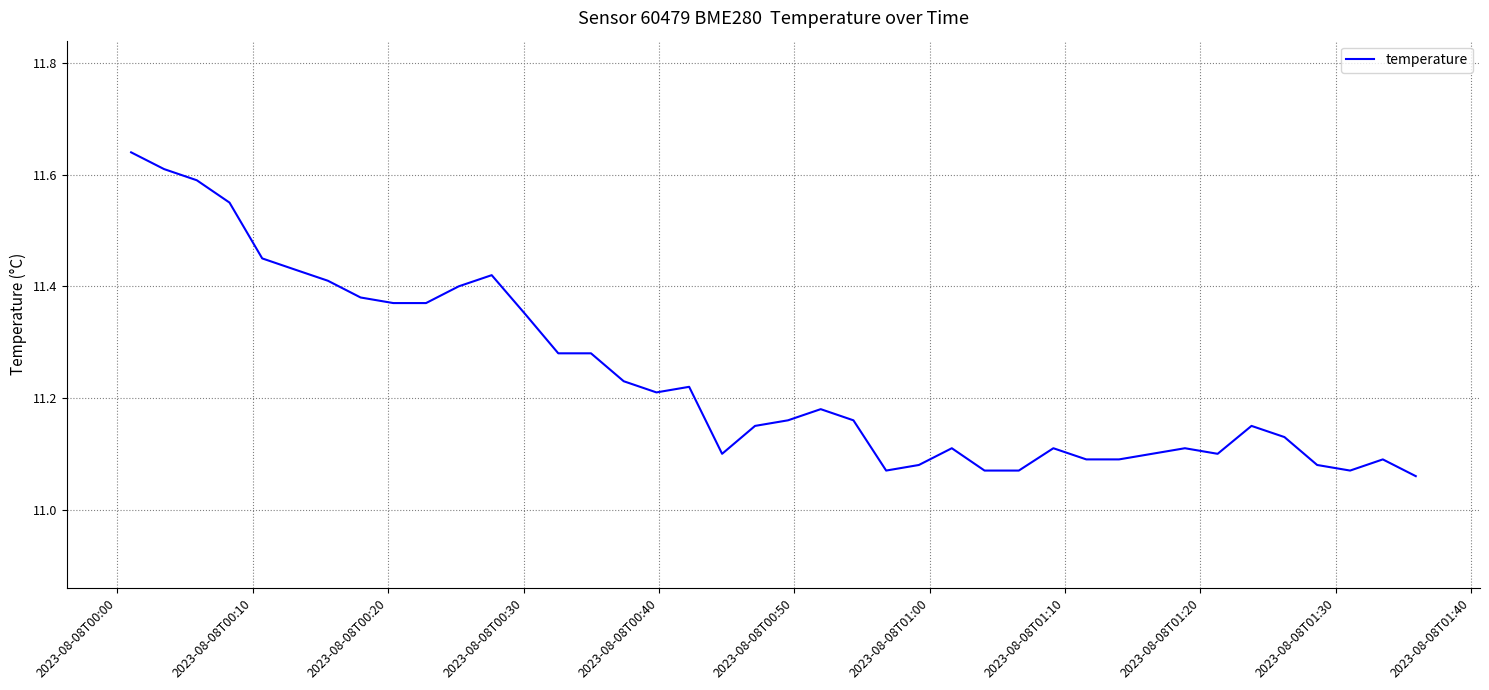

What is the difference between the maximum and minimum values?

0.6